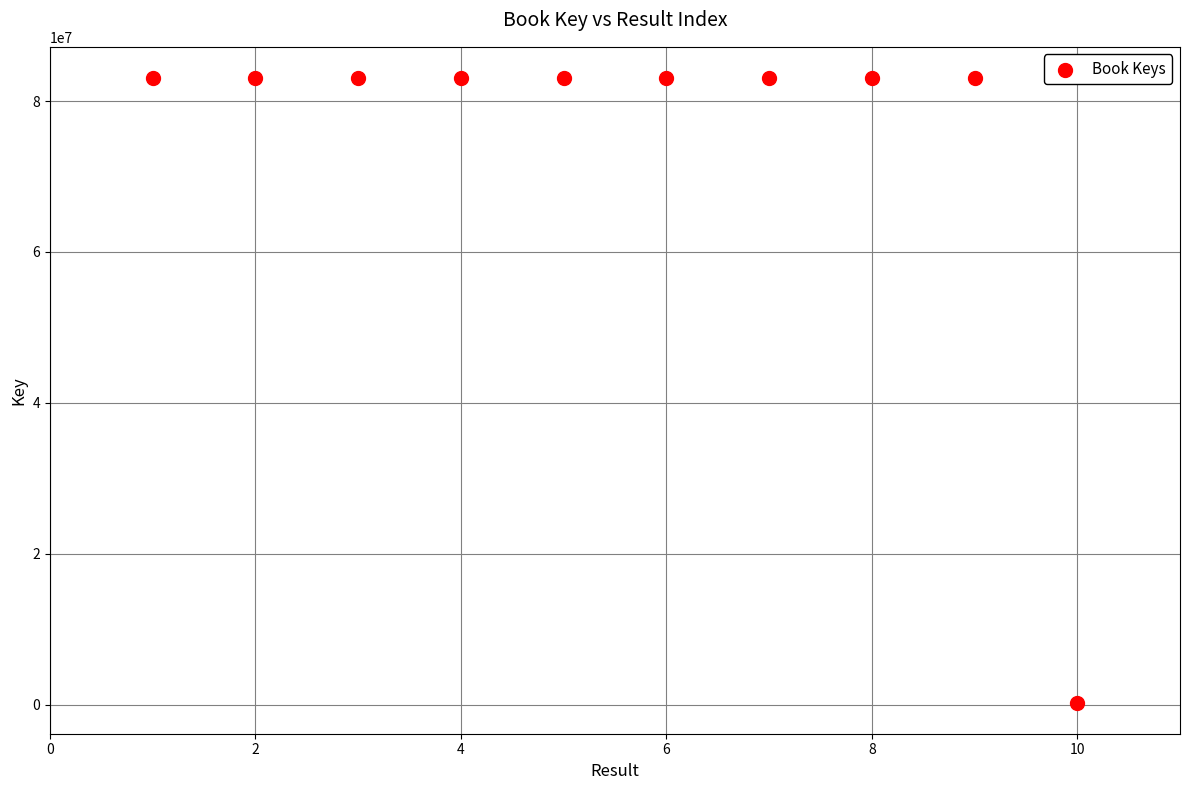

What is the average X value?

6